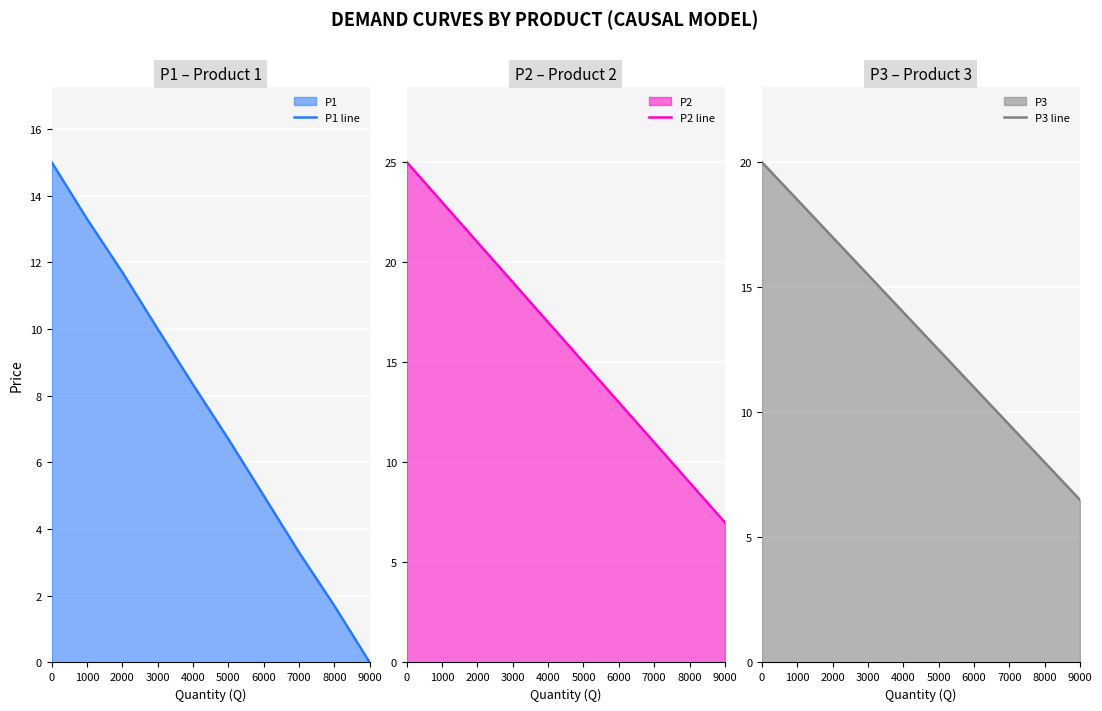

What is the sum of the P3 line values at 3000 and 4000?

29.5